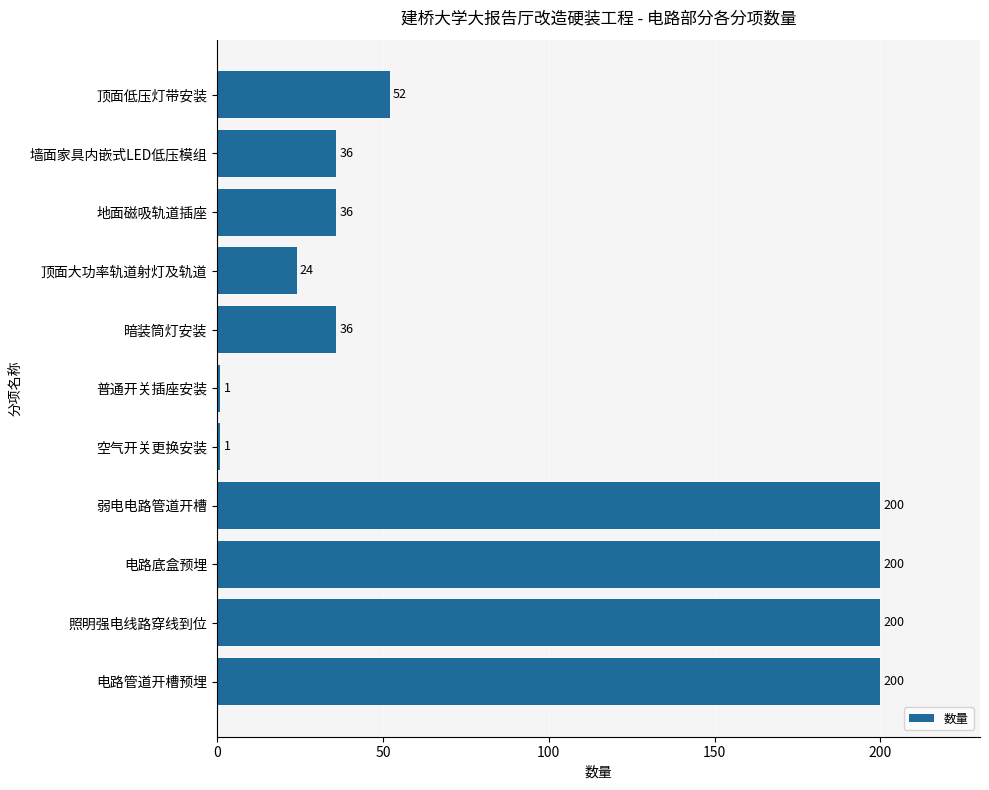

What is the sum of the values at 顶面大功率轨道射灯及轨道 and 顶面低压灯带安装?

76